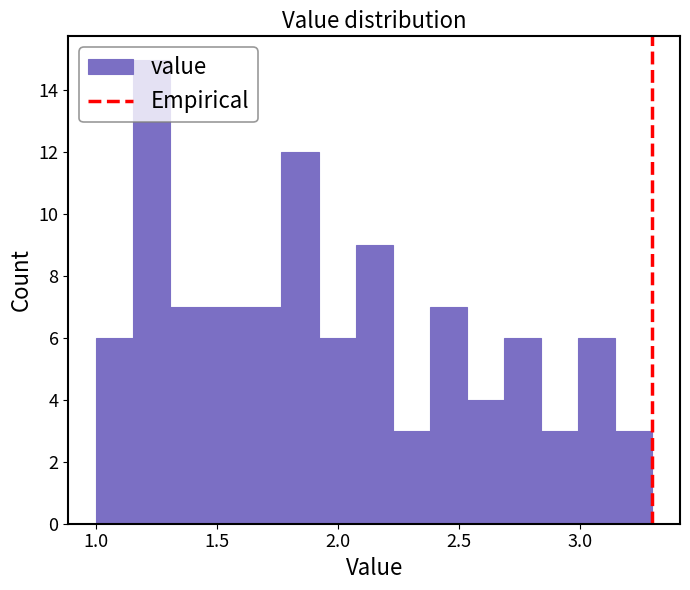

Read against the x-axis, roughly where is the centre of the tallest bar?

1.25